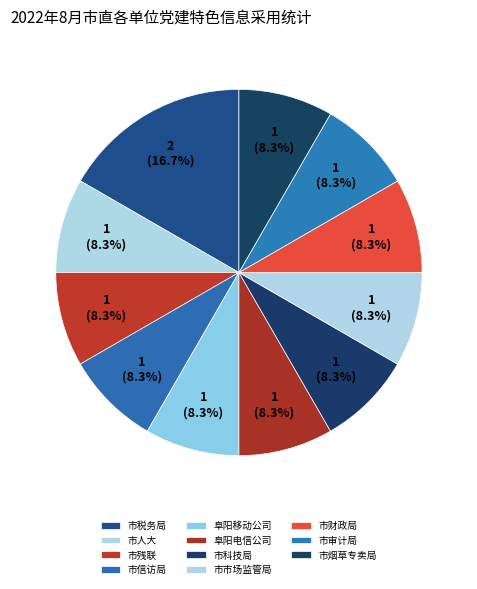

How many segments does this pie chart have?

11